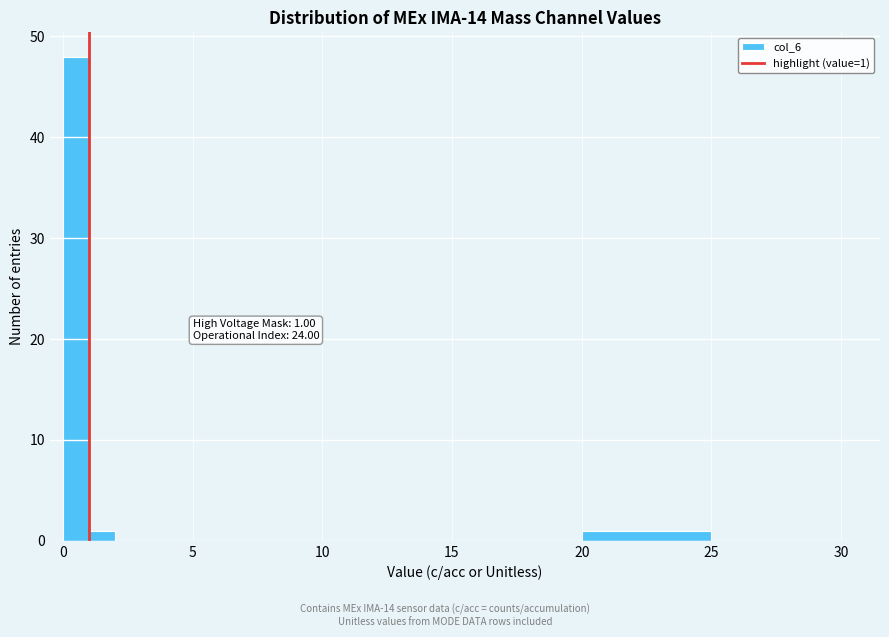

Read against the x-axis, roughly where is the centre of the tallest bar?

0.5